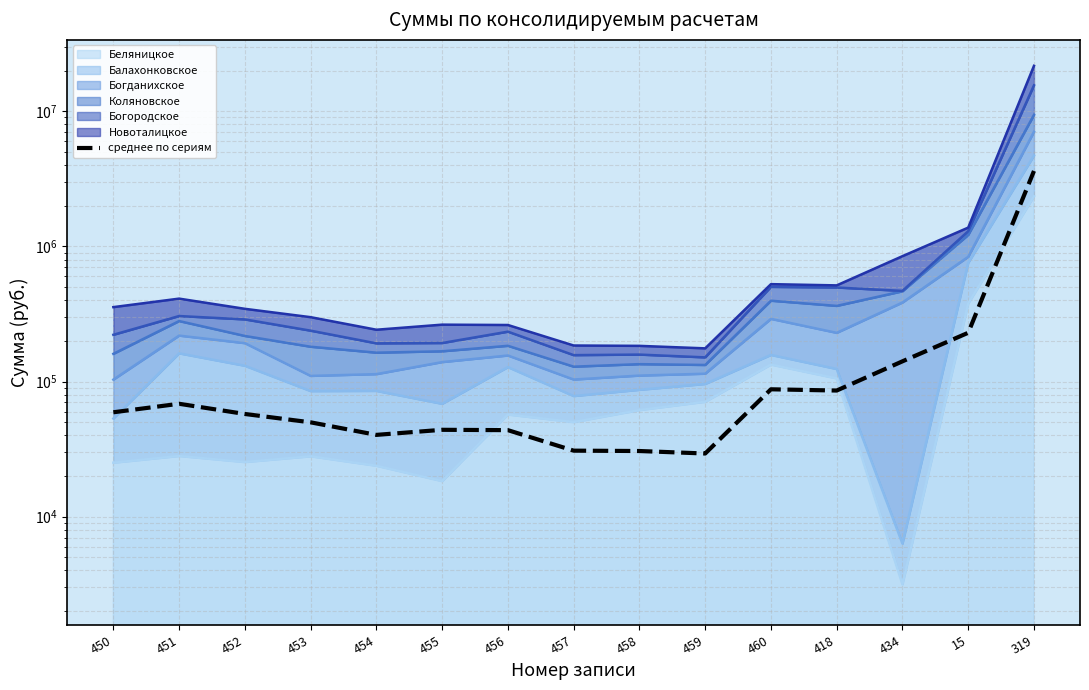

Reading right to left, transcribe all the data shown in this chart.

3616666.7	229644.2	141158.9	85814.3	87640.9	29349.1	30621.0	30808.4	43690.0	43952.3	40309.4	49920.6	57563.9	68480.1	59250.1